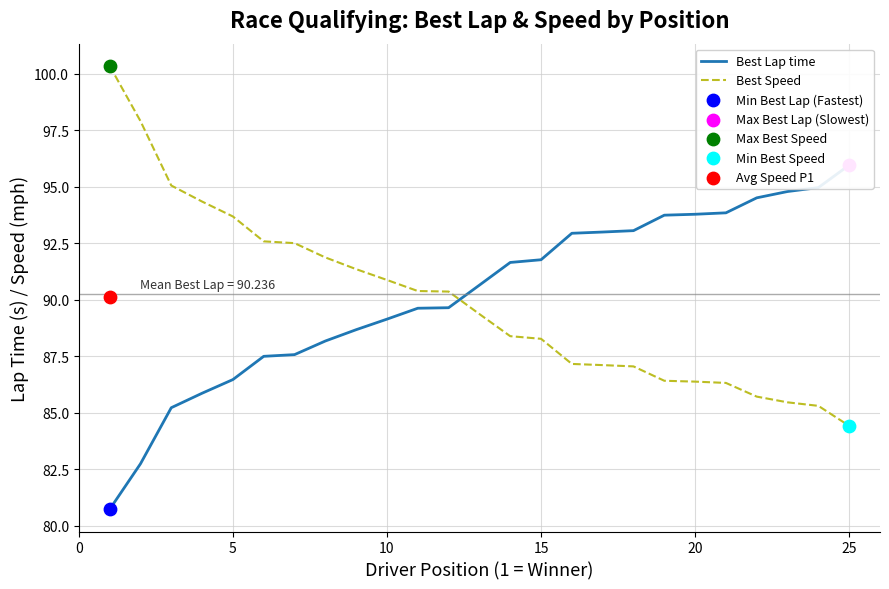

Which series has the largest total across all categories?

Best Lap time